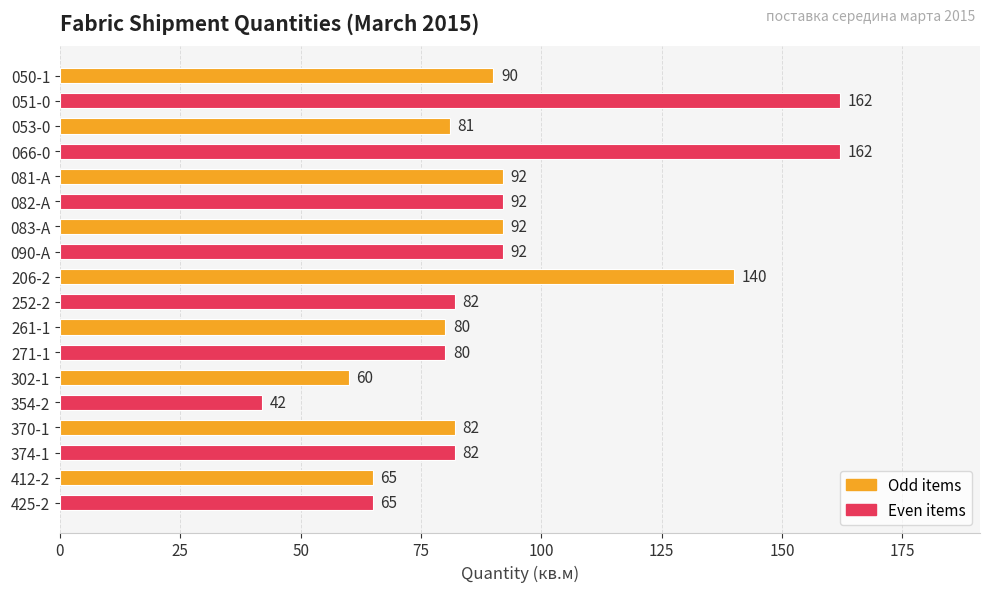

How many data points are less than 82?

7